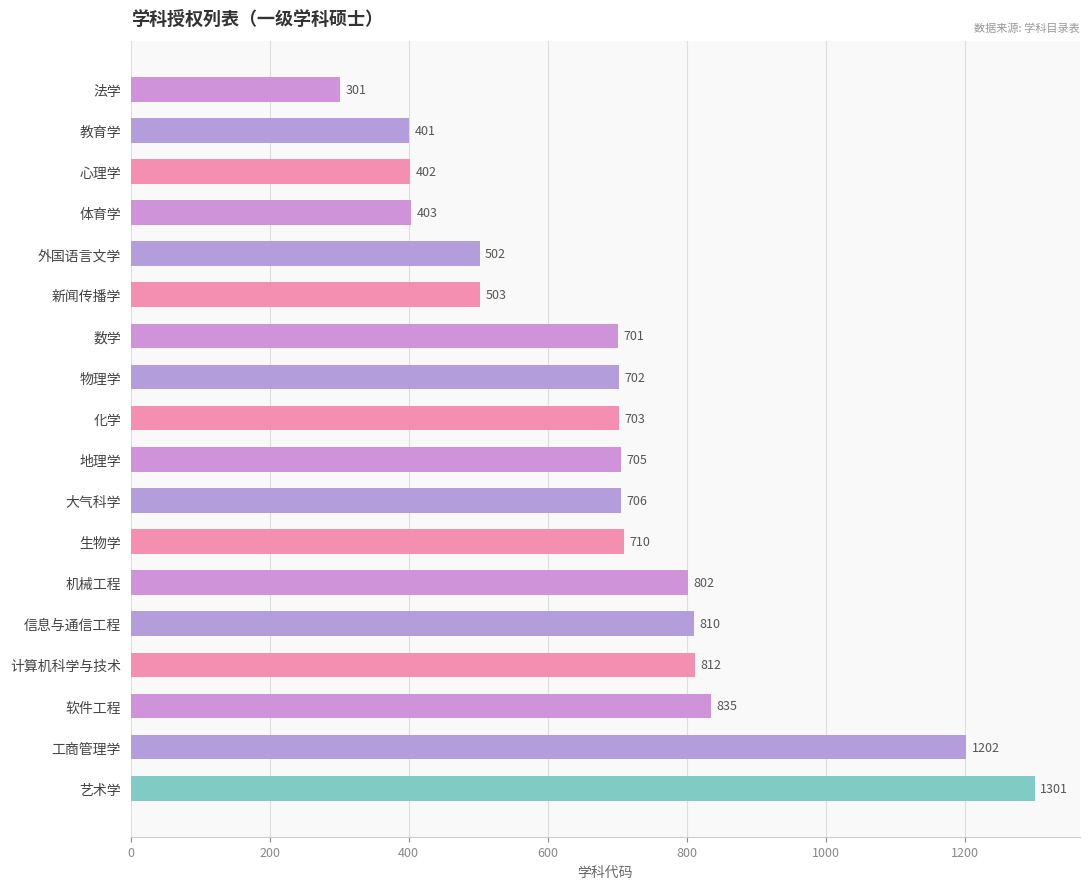

What is the label of the 2nd bar from the bottom?

工商管理学